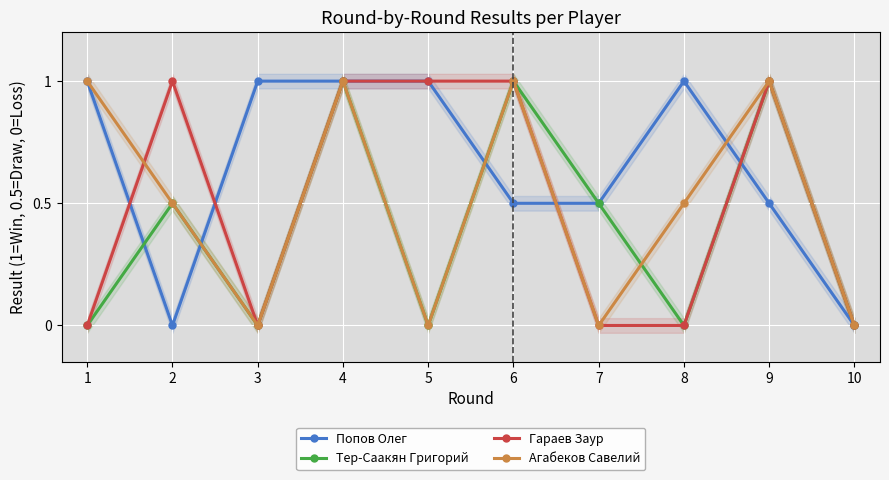

At which label does Попов Олег reach its peak?

1